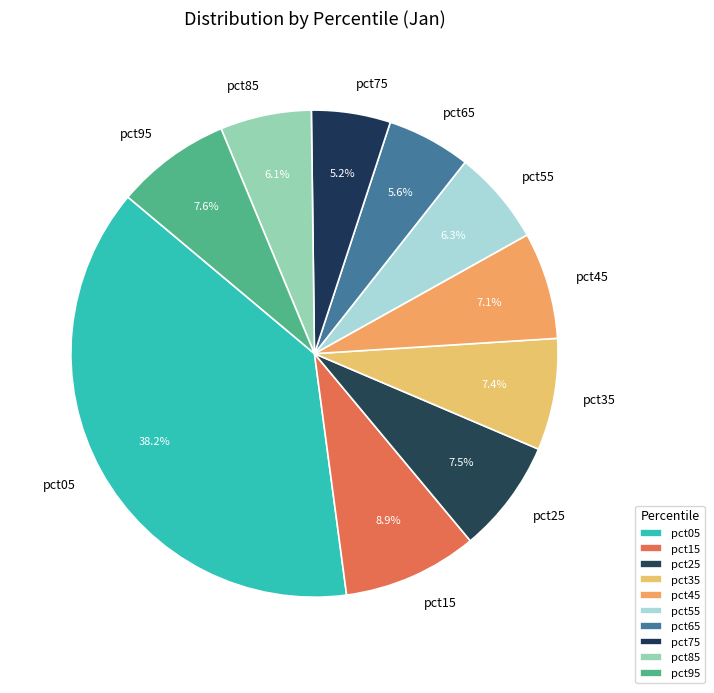

Count the number of slices in the pie.

10